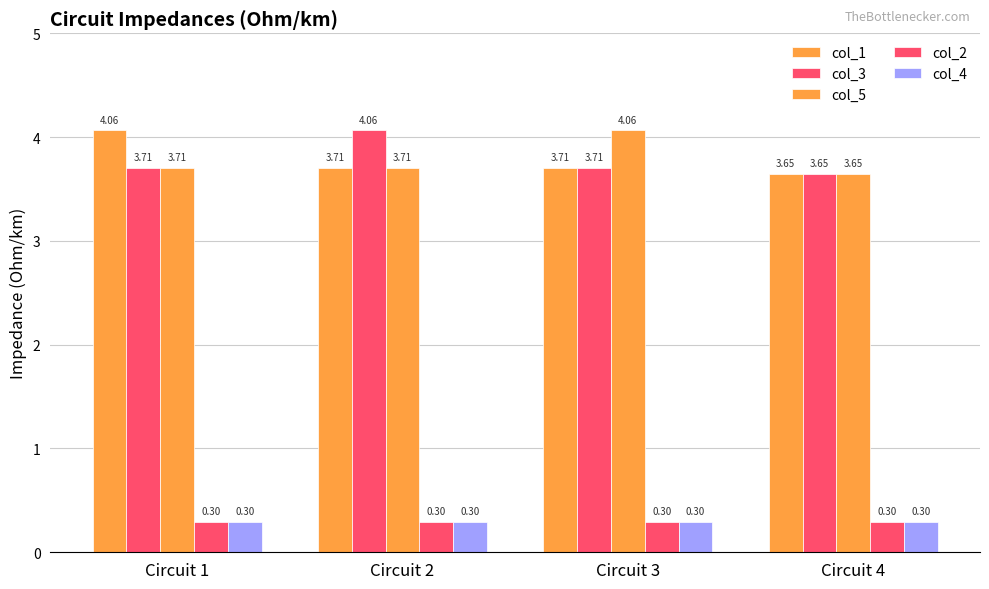

How many distinct data groups are displayed?

5